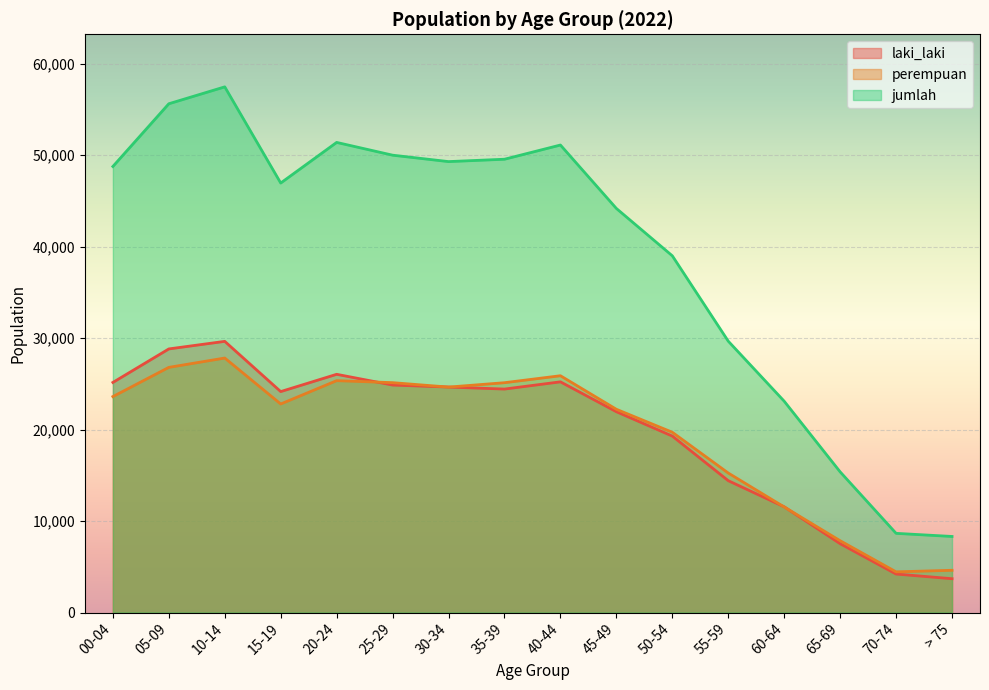

What is the value of the laki_laki point at the 1st from the left?

25160